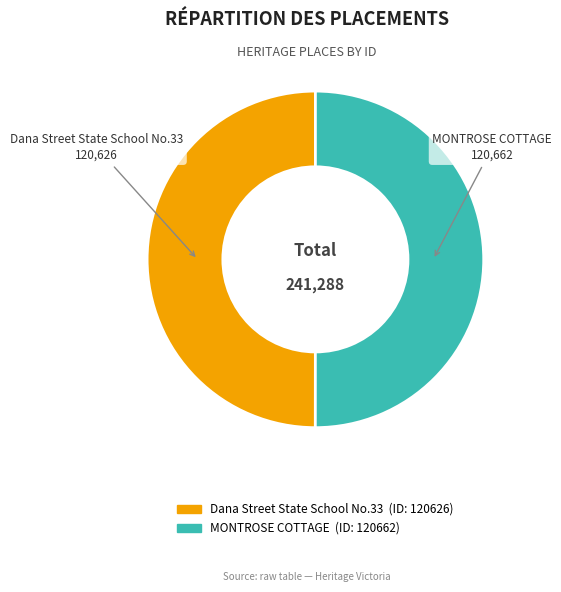

What percentage is the Dana Street State School No.33 slice, to the nearest percent?

50%